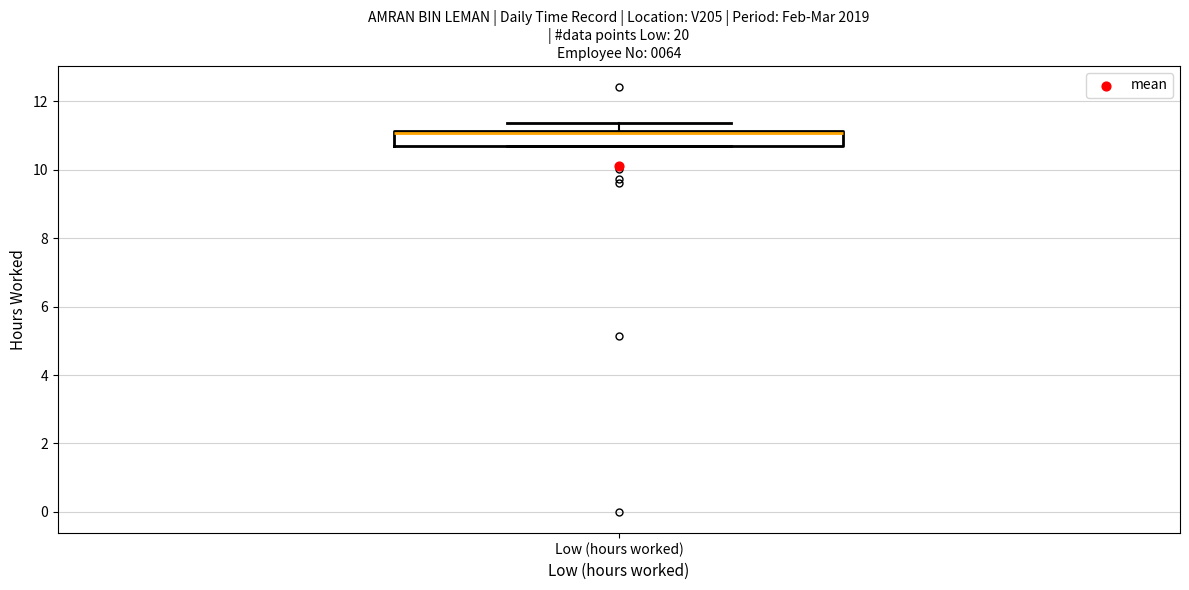

Where does the upper whisker of the box for Low (hours worked) end on the y-axis? The values are not printed on the chart, so give them approximately, as read against the axis.

11.4